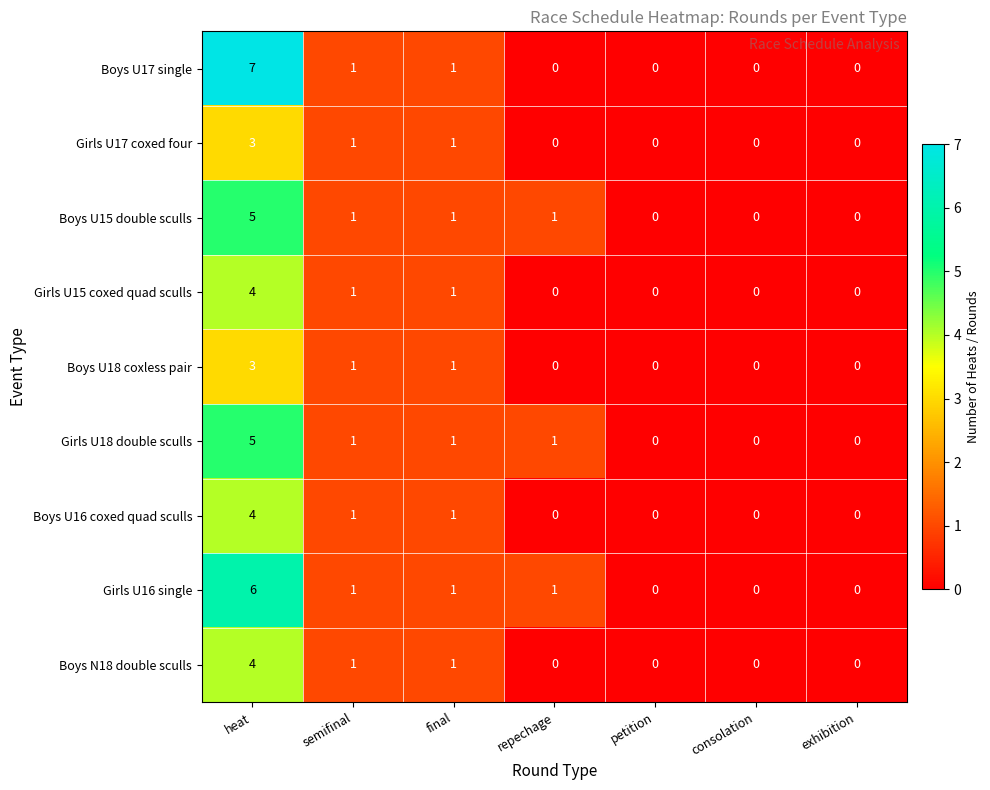

Count the number of categories in the chart.

7